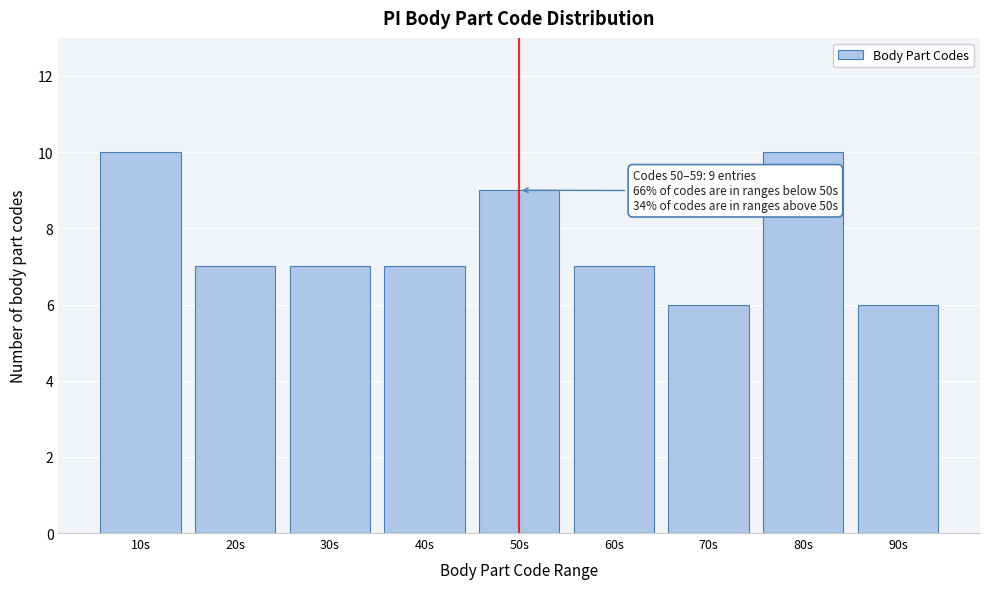

Reading left to right, transcribe all the data shown in this chart.

10s=10	20s=7	30s=7	40s=7	50s=9	60s=7	70s=6	80s=10	90s=6